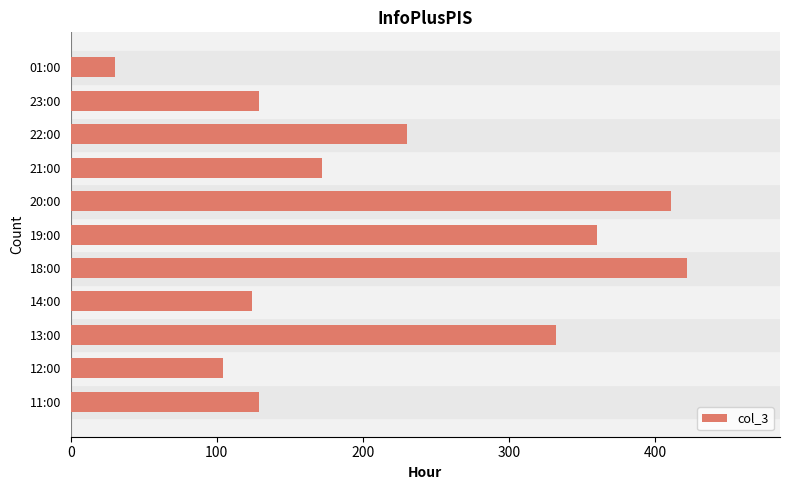

What is the difference between the second highest and minimum values?

381